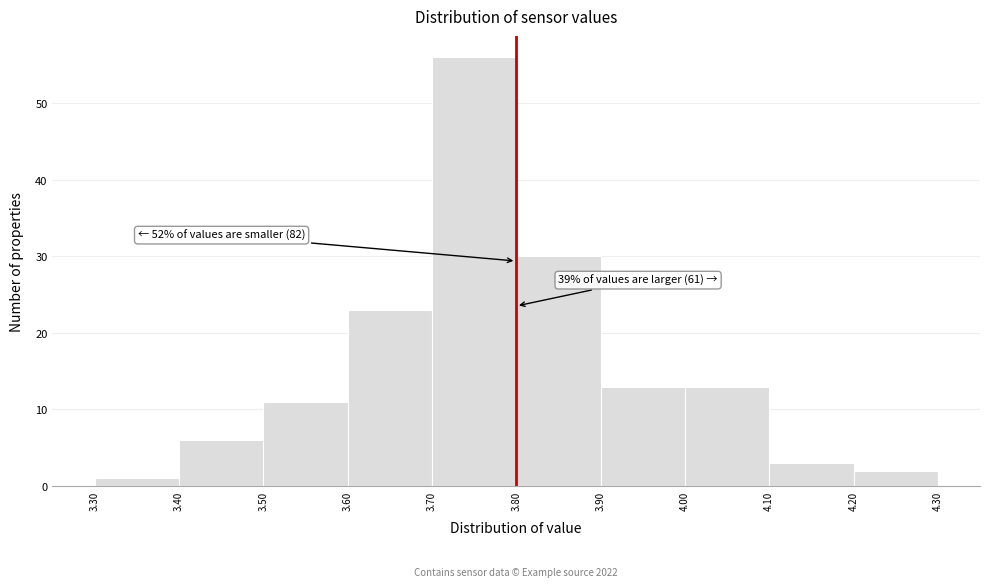

Over which range of the x-axis is the bar tallest?

3.70 to 3.80